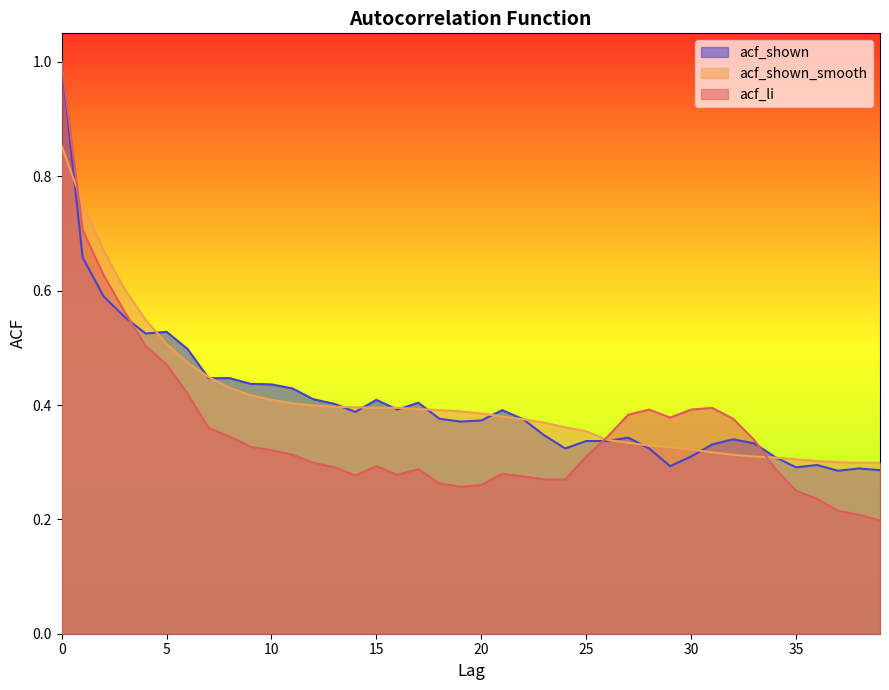

What is the difference between the acf_li values at 1 and 0?

0.3